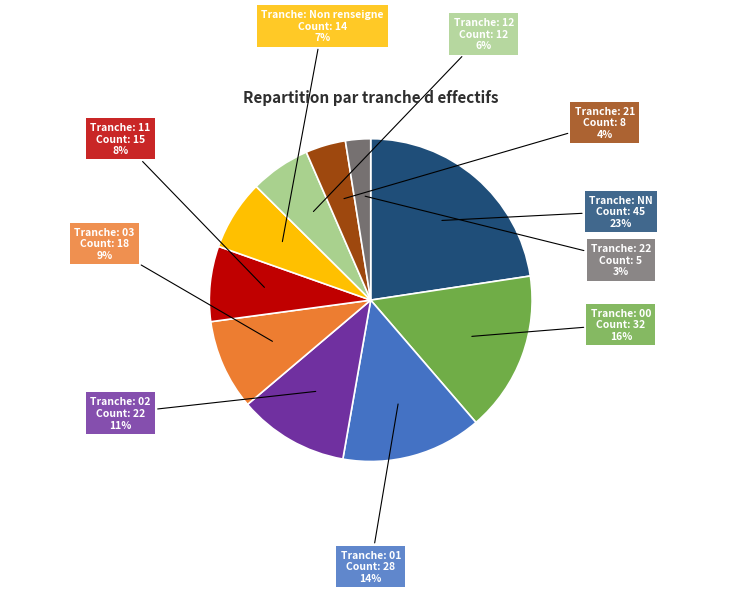

Is there a majority slice in this chart?

No